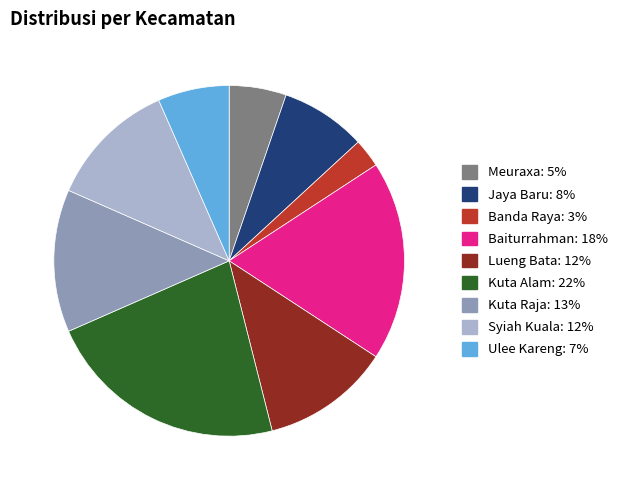

The Lueng Bata slice represents 25% of the pie. True or false?

False